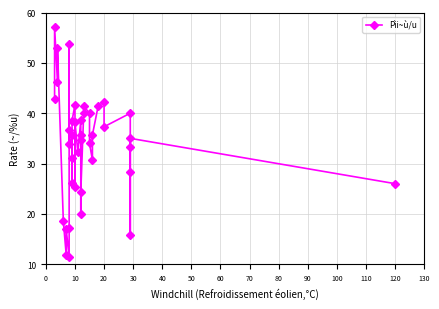

The chart shows a value of 4.8 at 50. True or false?

False